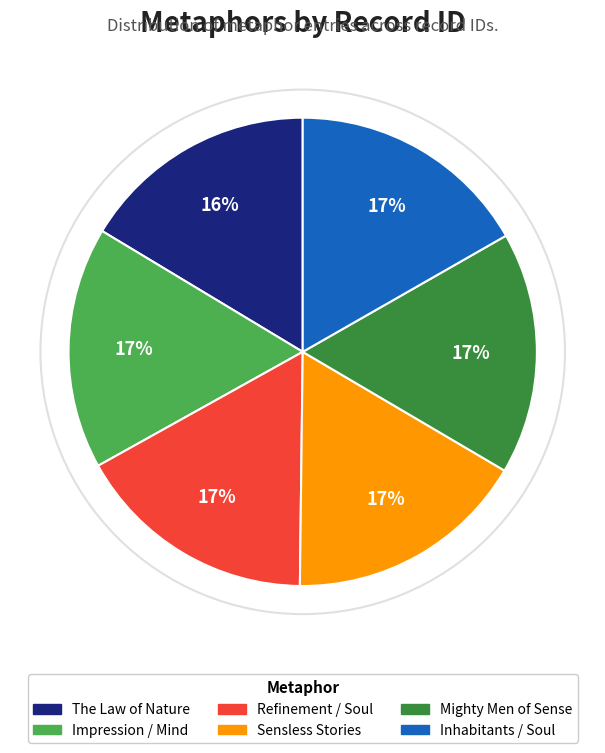

True or false: Refinement / Soul accounts for 17% of the total.

True